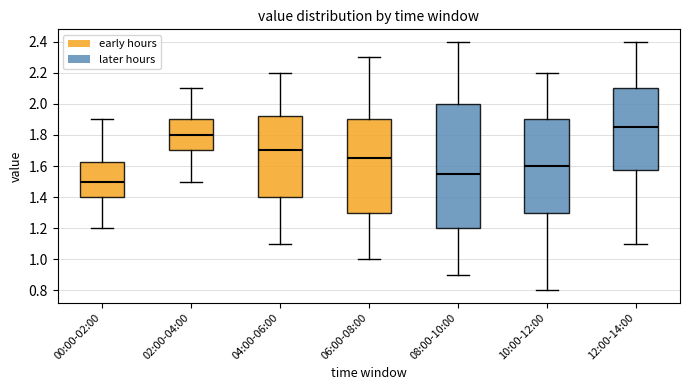

Reading left to right, transcribe this box plot: for each box, give where its median line is, the range the box spans, and where its two whiskers end, as read against the y-axis. The values are not printed on the chart, so give them approximately, as read against the axis.

00:00-02:00: median 1.50, box 1.40 to 1.62, whiskers 1.20 to 1.90
02:00-04:00: median 1.80, box 1.70 to 1.90, whiskers 1.50 to 2.10
04:00-06:00: median 1.70, box 1.40 to 1.92, whiskers 1.10 to 2.20
06:00-08:00: median 1.66, box 1.30 to 1.90, whiskers 1.00 to 2.30
08:00-10:00: median 1.56, box 1.20 to 2.00, whiskers 0.90 to 2.40
10:00-12:00: median 1.60, box 1.30 to 1.90, whiskers 0.80 to 2.20
12:00-14:00: median 1.86, box 1.58 to 2.10, whiskers 1.10 to 2.40